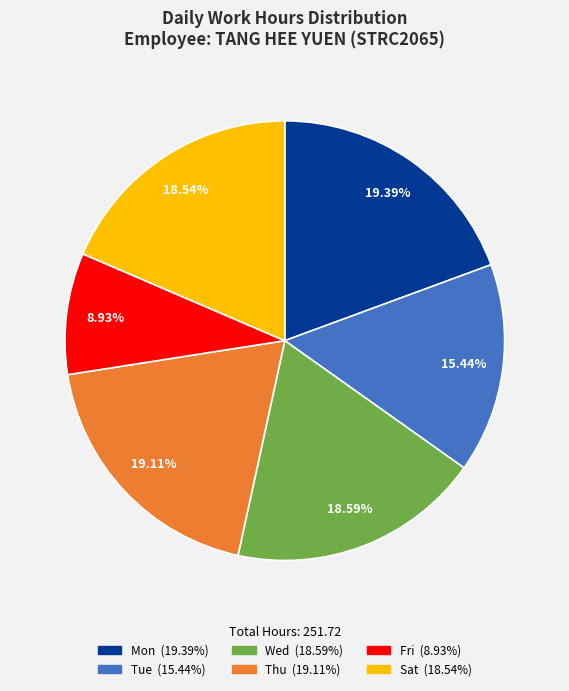

Is there any slice that represents more than half of the pie?

No